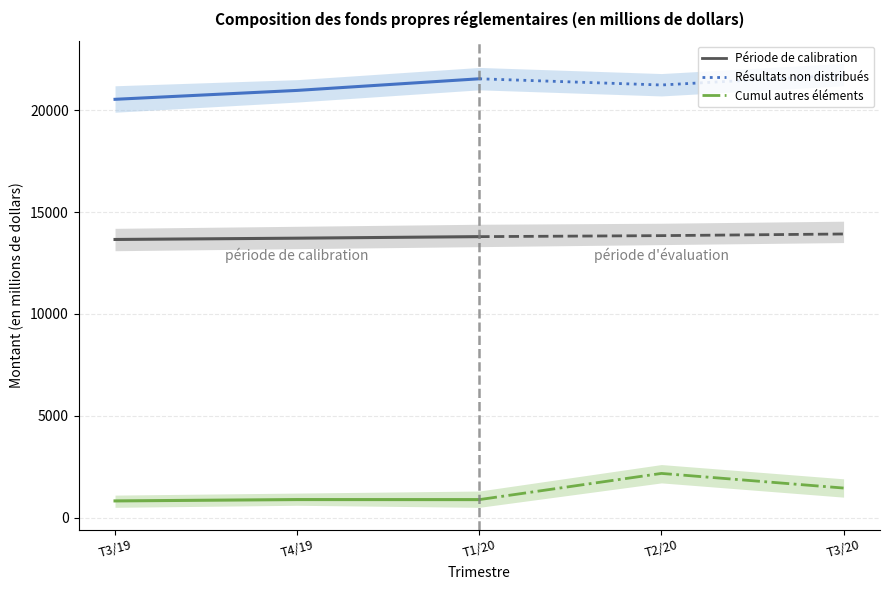

Does the chart have visible grid lines?

Yes